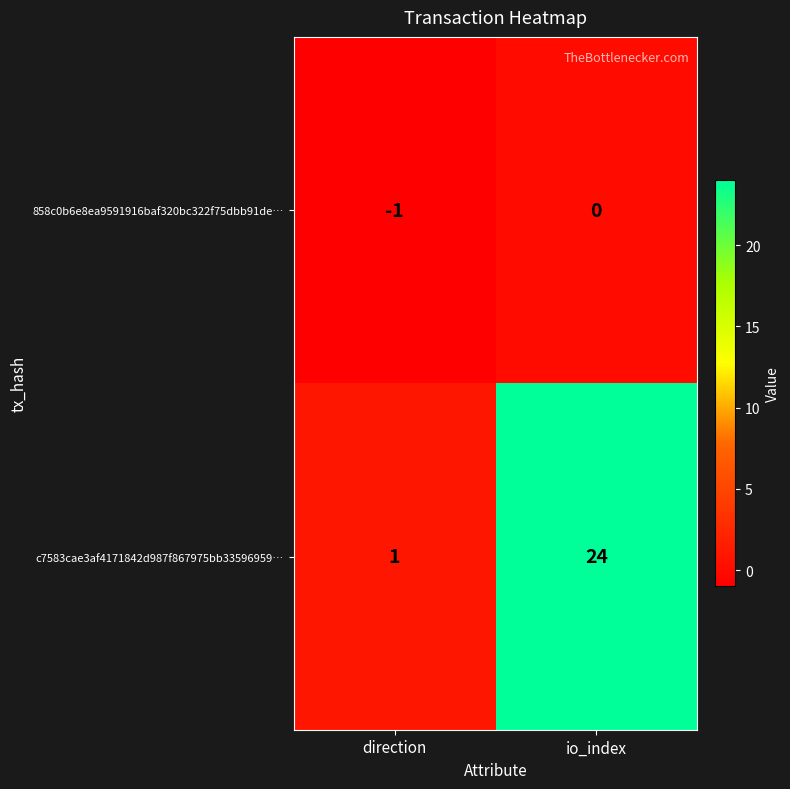

What is the difference between the c7583cae3af4171842d987f867975bb33596959… values at io_index and direction?

23